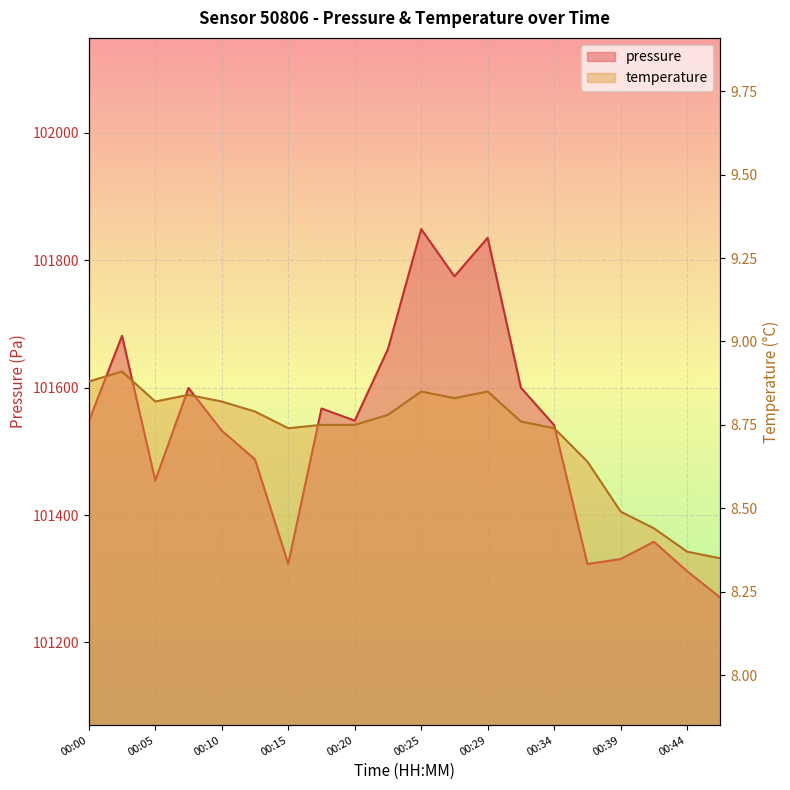

Rank the series by their average value, from highest to lowest.

pressure, temperature